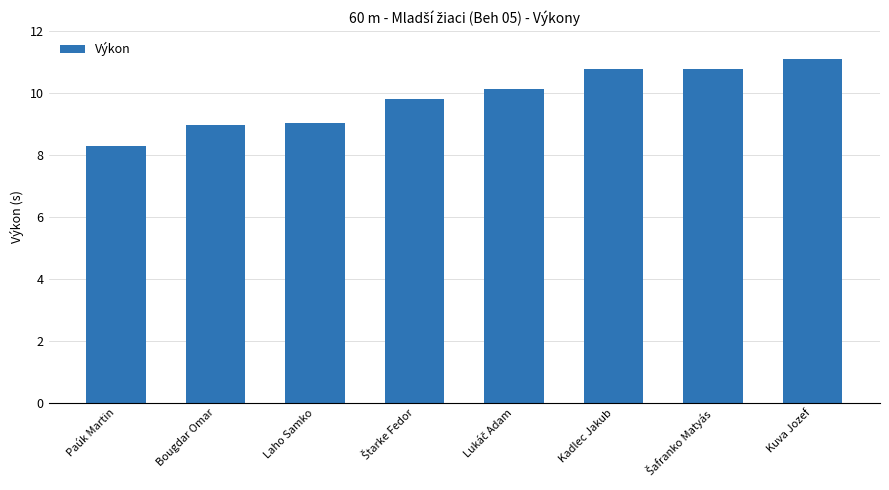

What value does the data have at Laho Samko?

9.0